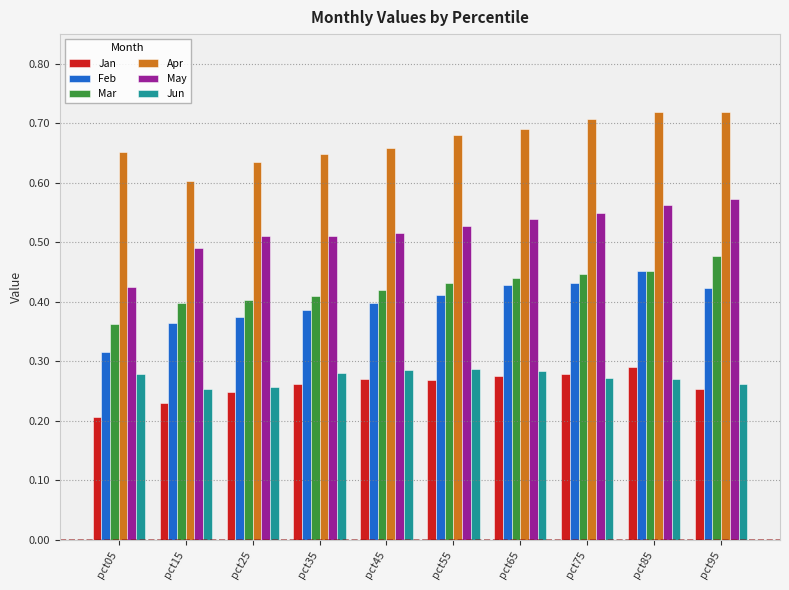

Rank the series at pct25 from highest to lowest value.

Apr, May, Mar, Feb, Jun, Jan